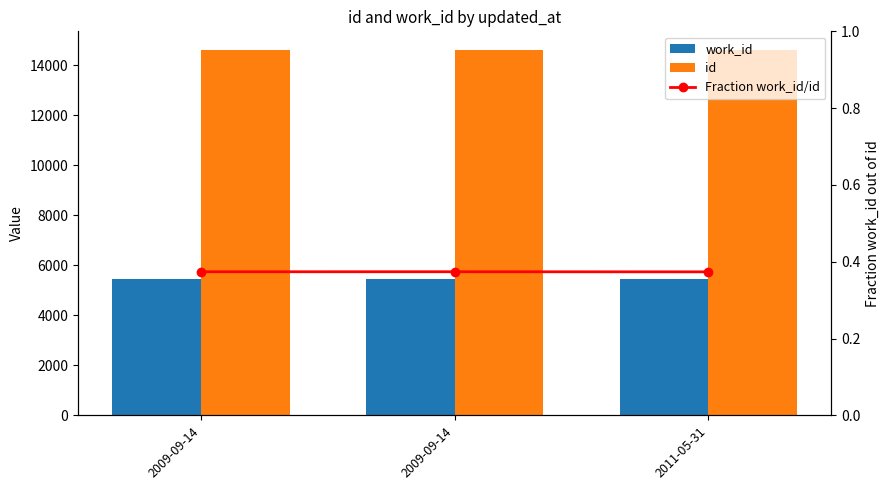

Which series has the largest total across all categories?

id